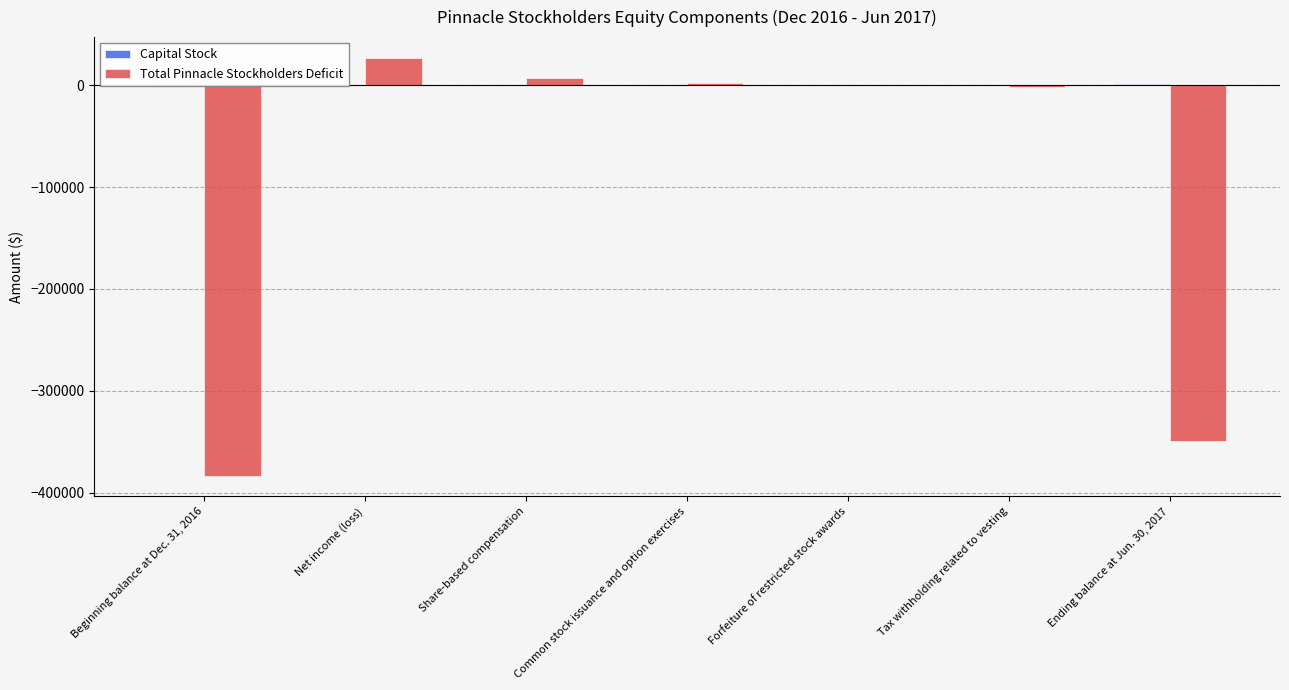

How many categories are shown in the chart?

7